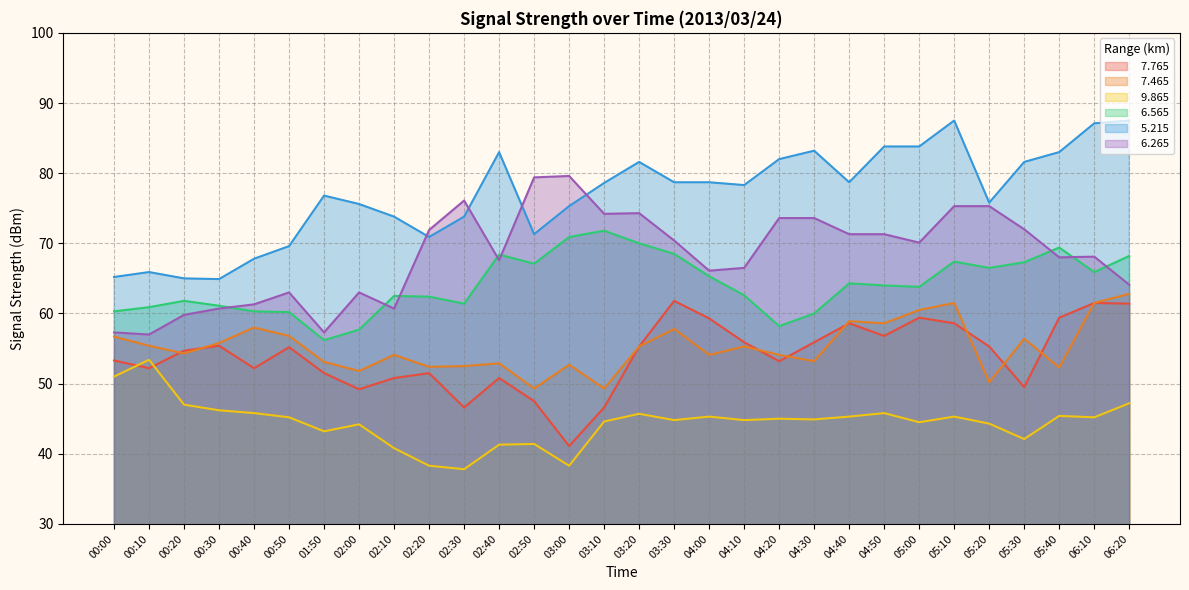

What is the minimum value shown in the chart?

37.8